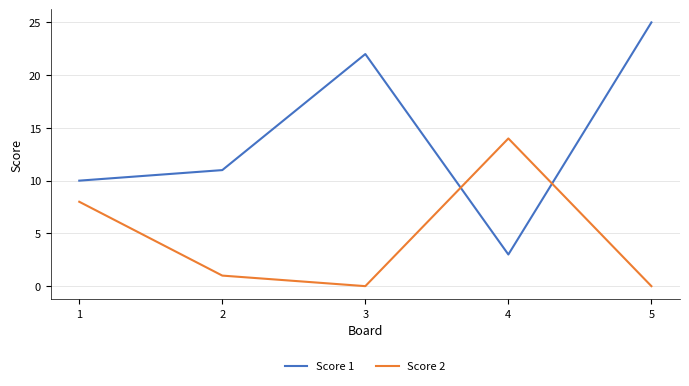

Is it true that Score 1 equals 38 at 3?

False